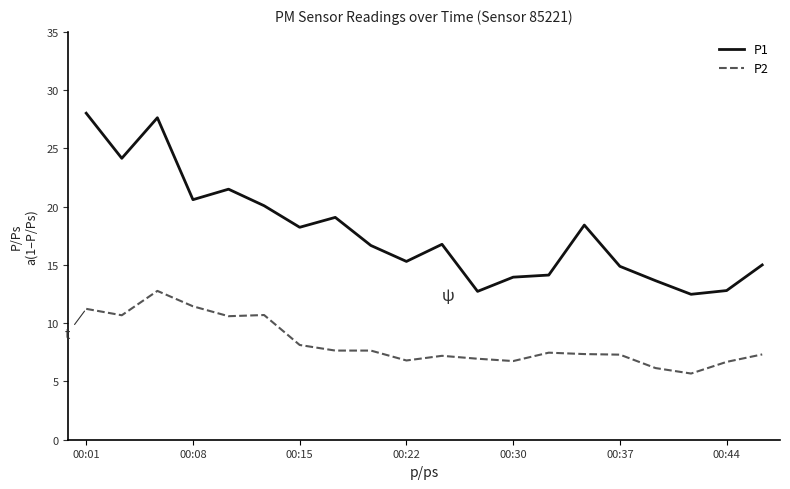

What is the minimum value for P1?

12.5